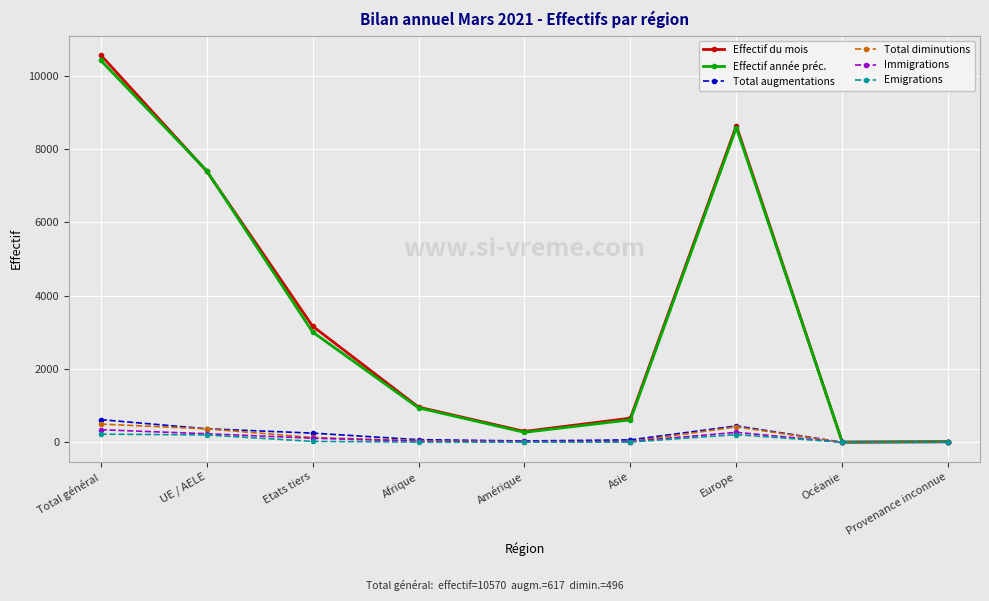

What is the label of the 2nd point from the right?

Océanie